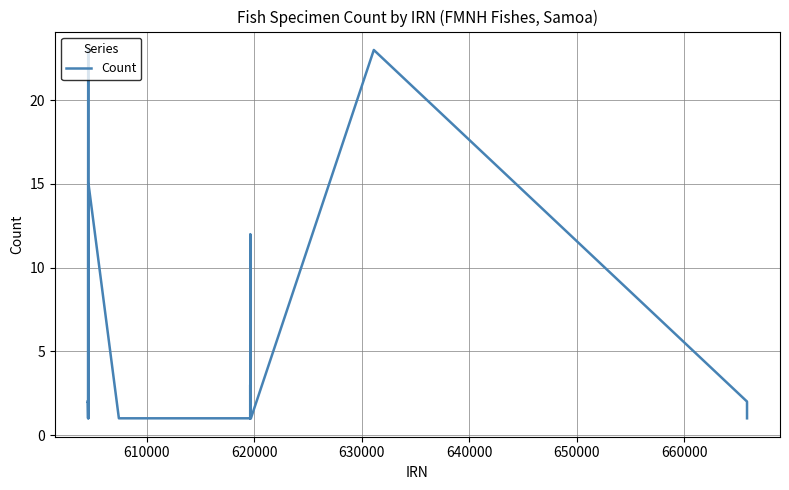

What is the greatest value displayed?

23